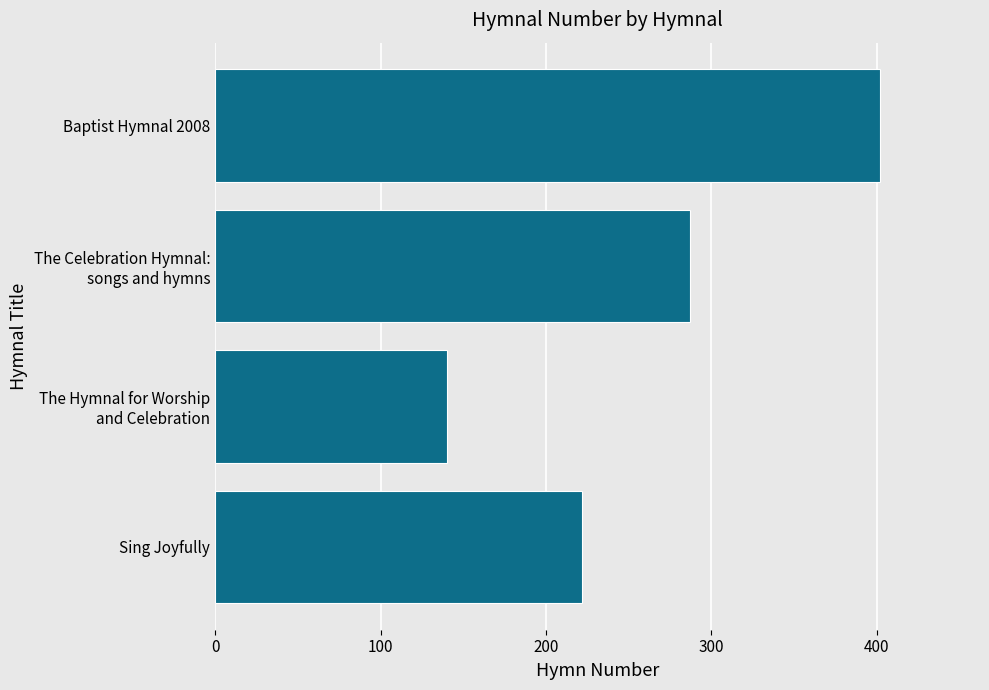

What value does the data have at Sing Joyfully, to the nearest 5?

220